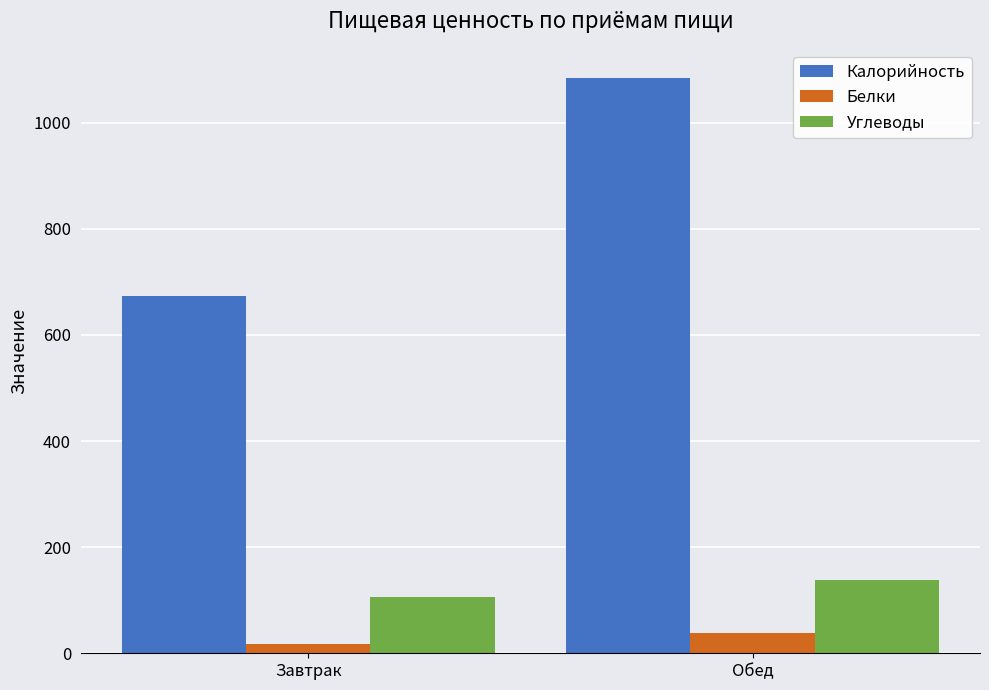

What are all the series names shown in the legend?

Калорийность, Белки, Углеводы